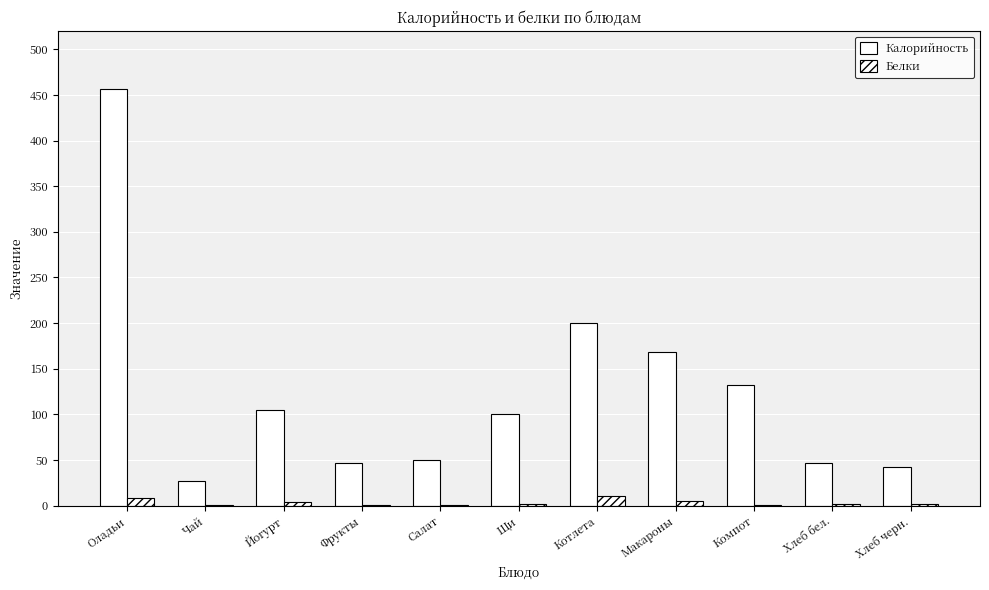

How many categories are shown in the chart?

11